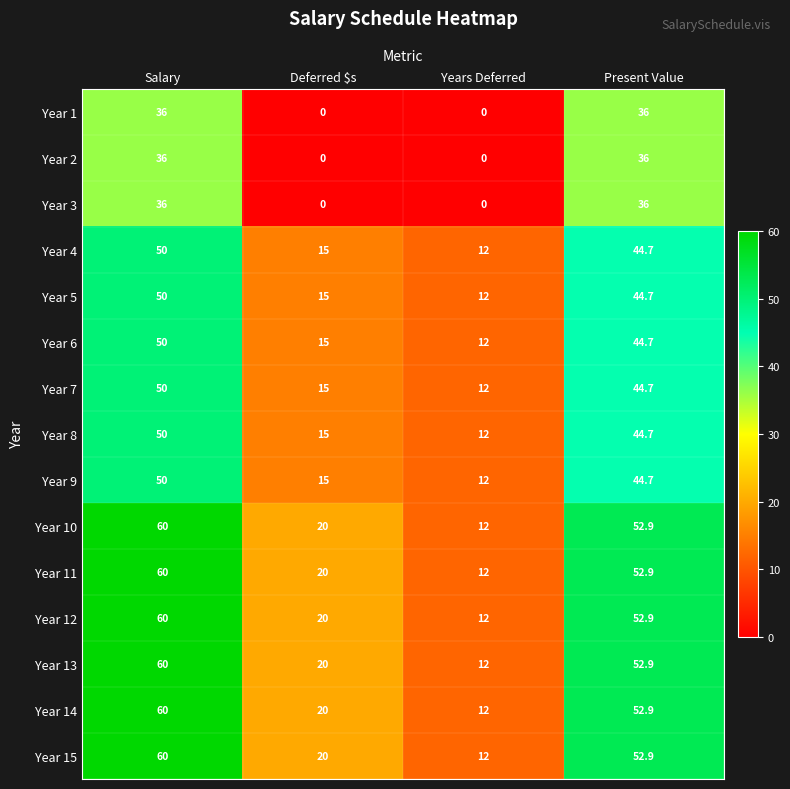

At which label does Year 5 first exceed 44?

Salary